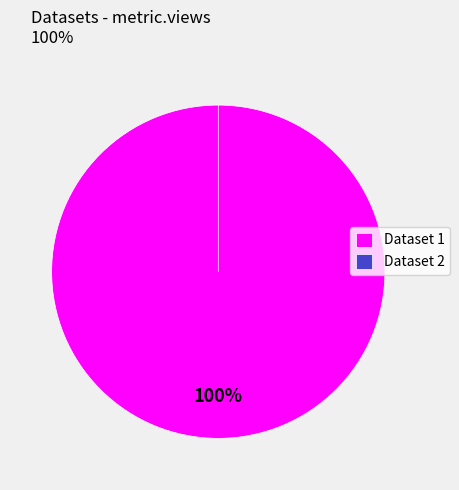

Is it true that 60d201aa0781901de9633267 is 100% of the pie?

True